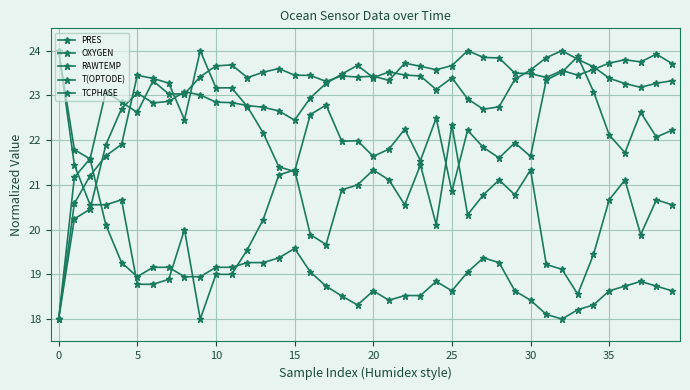

How many categories are shown in the chart?

40